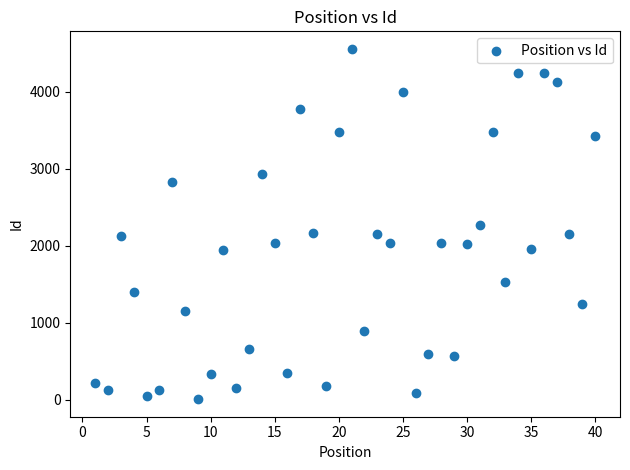

What is the range of X values (max minus min)?

39